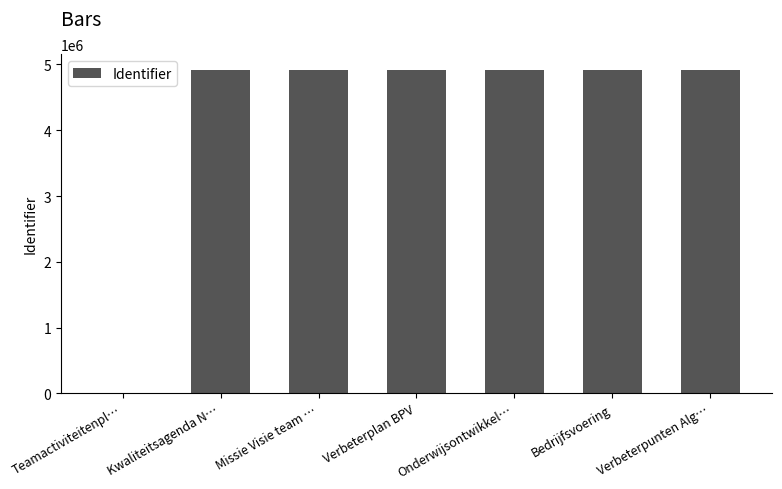

What is the greatest value displayed?

4912887